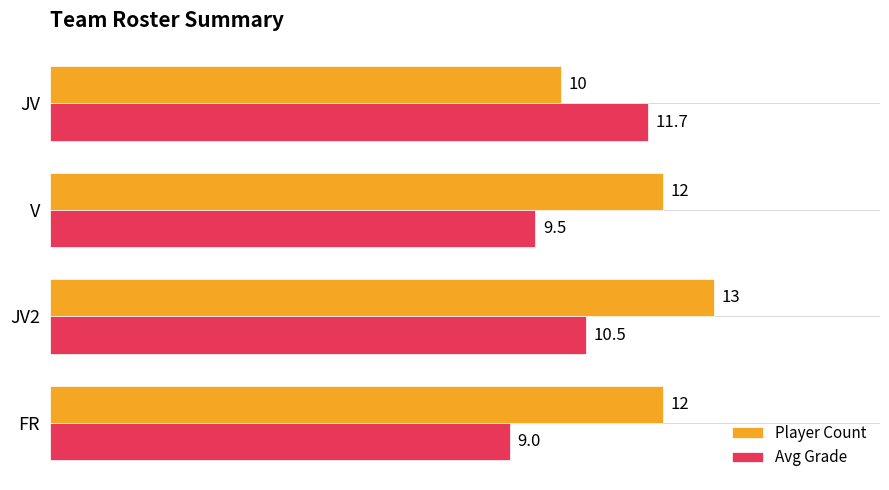

How many Player Count values are between 12 and 13?

3